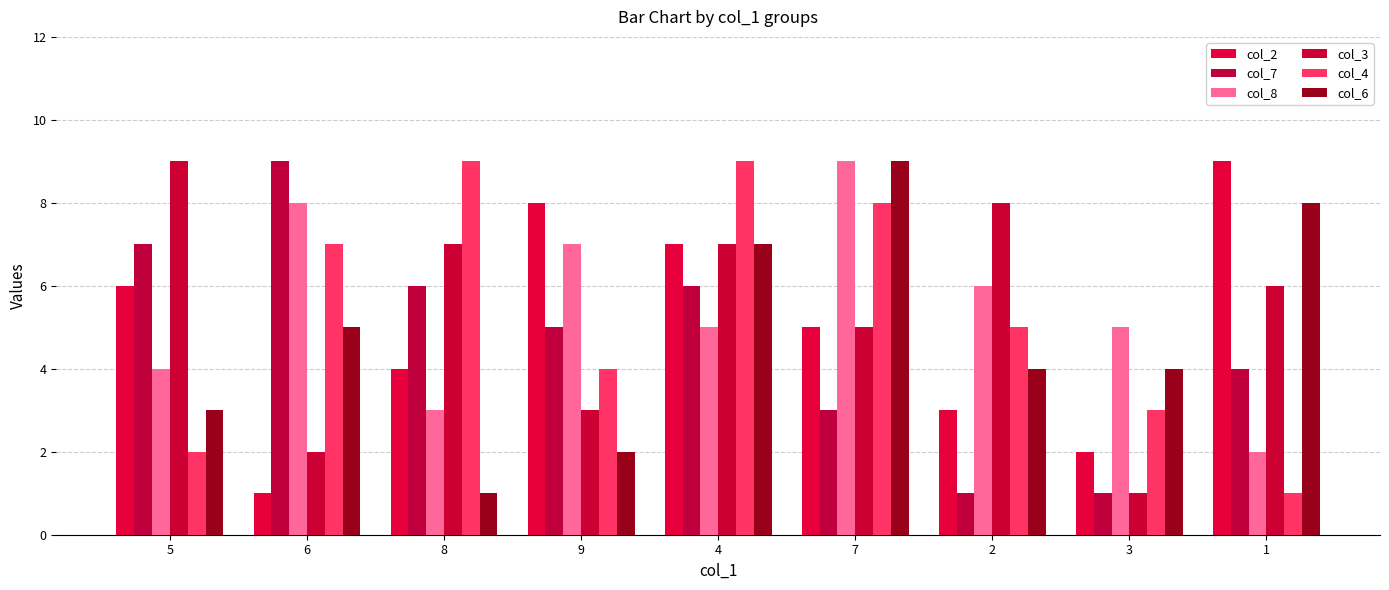

What is the value of the col_7 bar at the 1st from the left?

7